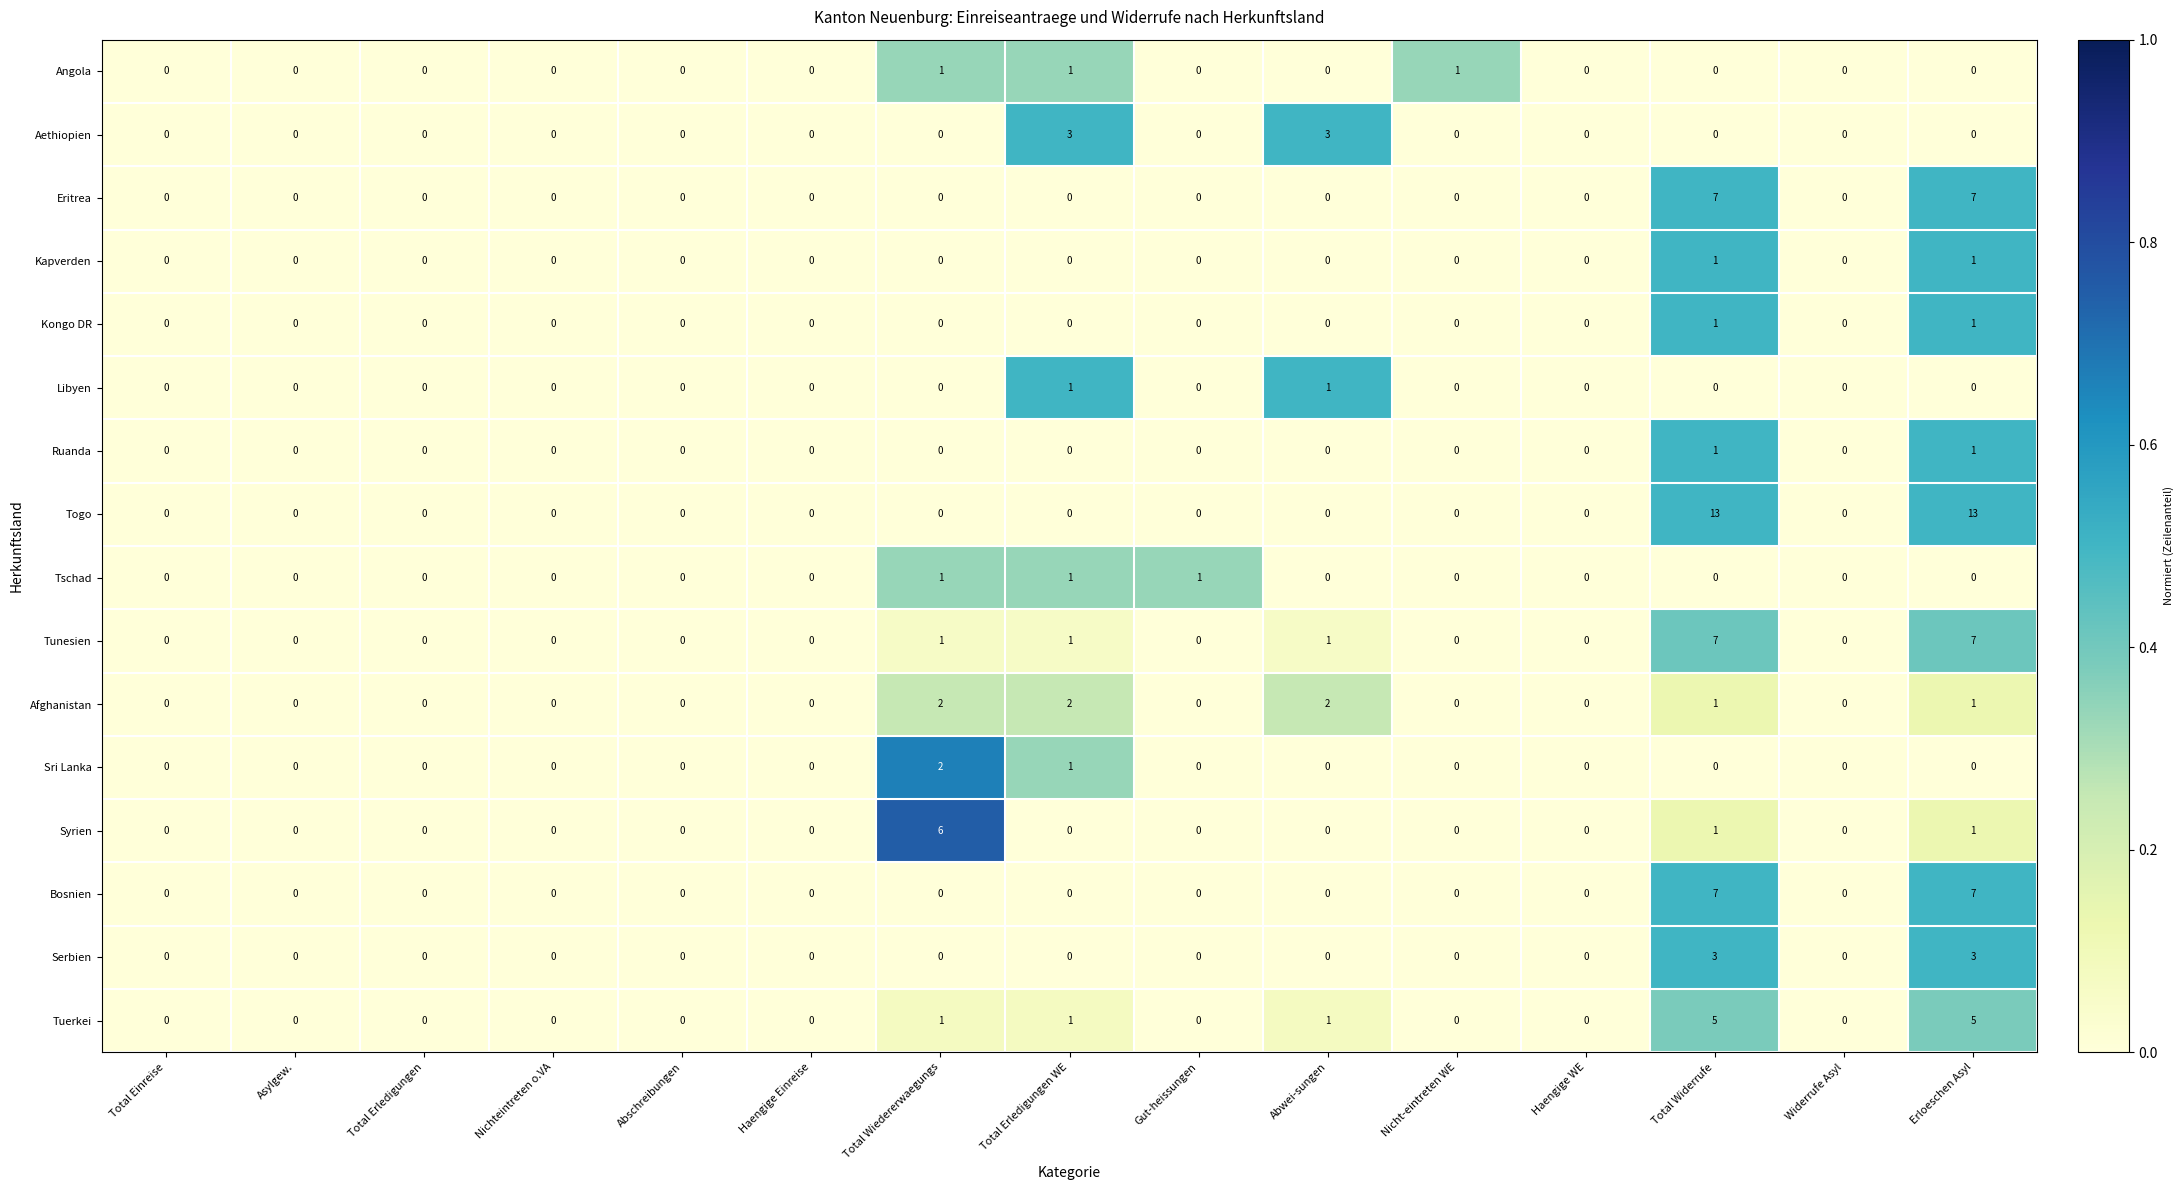

Which series has the largest range (max minus min)?

Togo